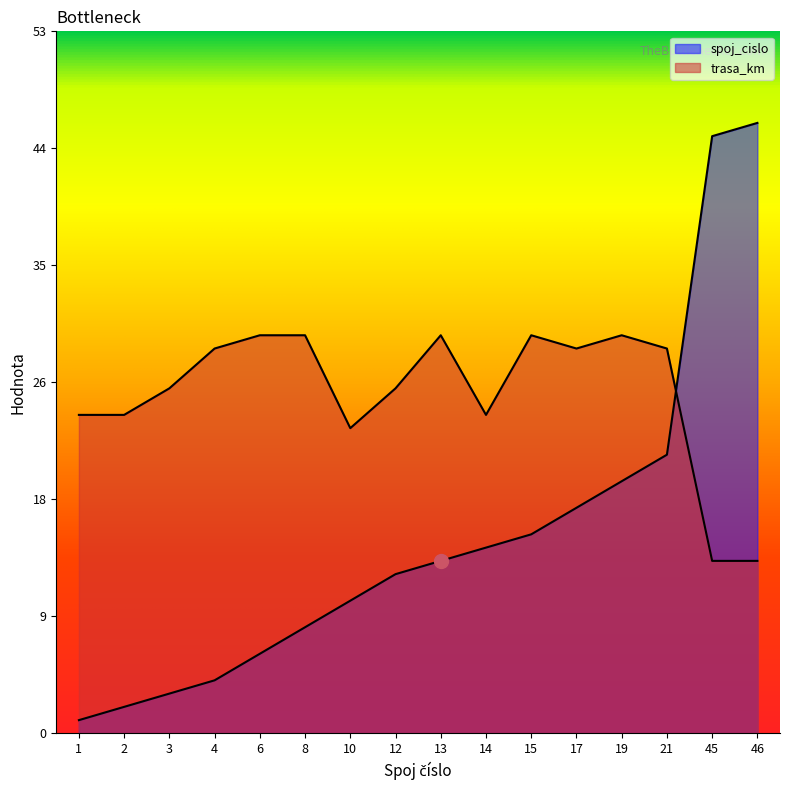

Rank the series by their maximum value, from lowest to highest.

trasa_km, spoj_cislo